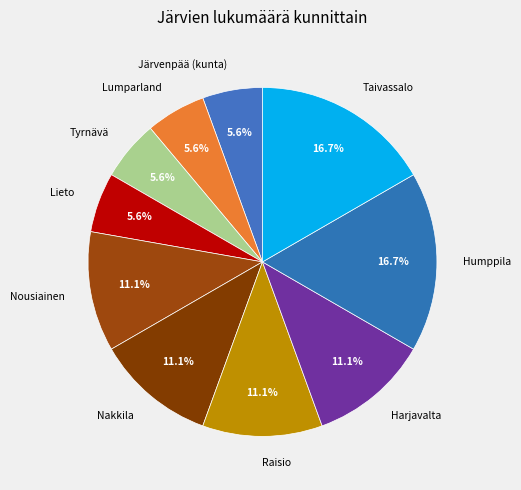

Is there a majority slice in this chart?

No